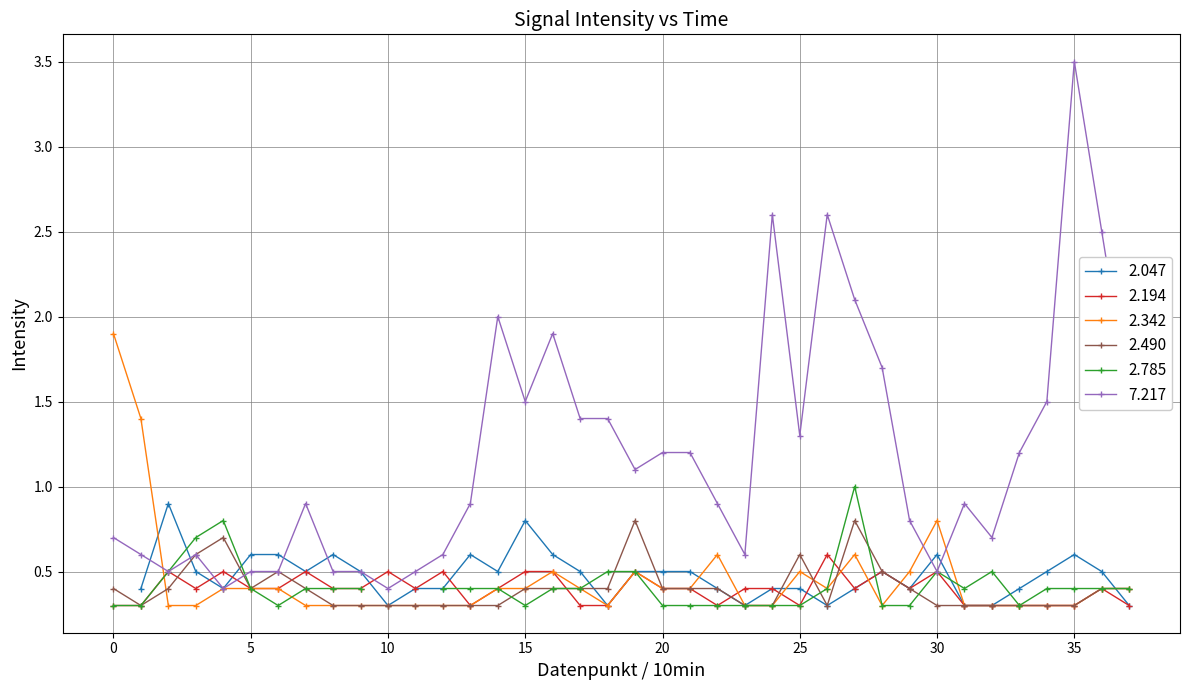

At how many categories does at least one series exceed 0?

38